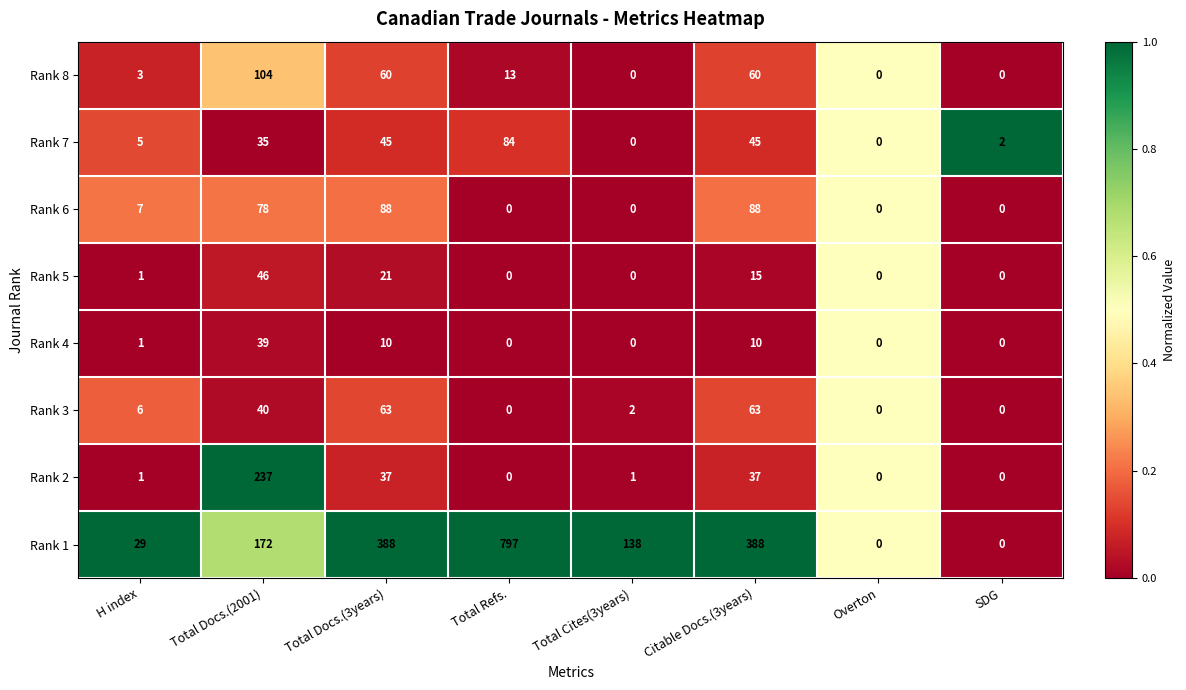

Which series changed the most between H index and Total Docs.(2001)?

Rank 2